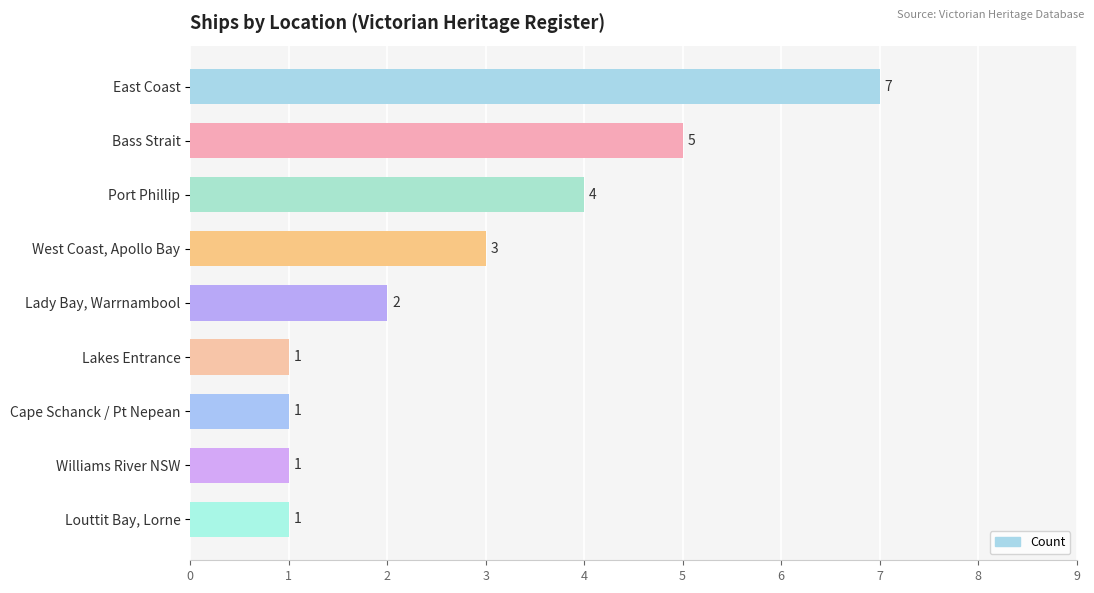

Which has a higher value, Lakes Entrance or Lady Bay, Warrnambool?

Lady Bay, Warrnambool